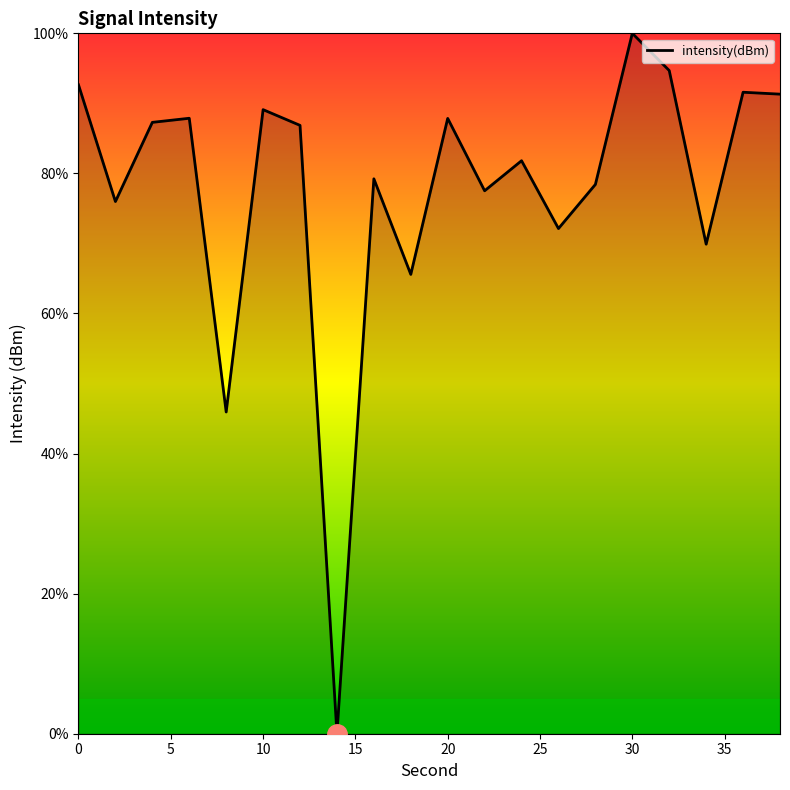

What is the difference between the maximum and minimum values?

100.0